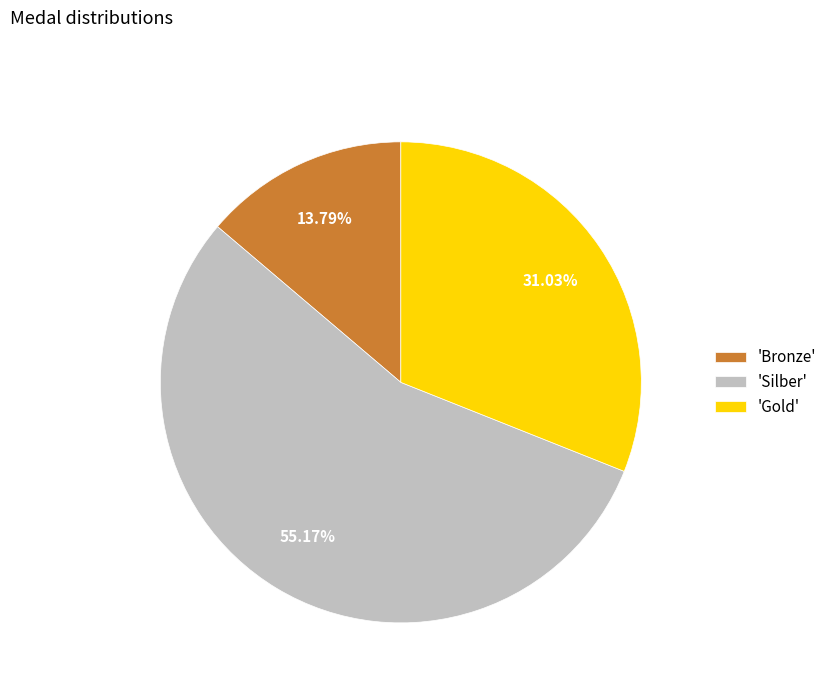

Combined, do 'Gold' and 'Silber' account for over 50%?

Yes